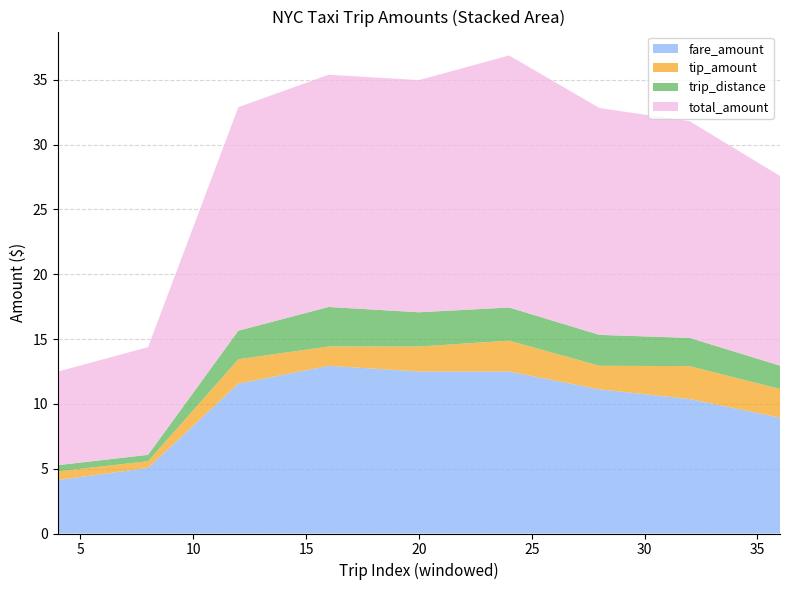

What is the maximum value for fare_amount?

12.9